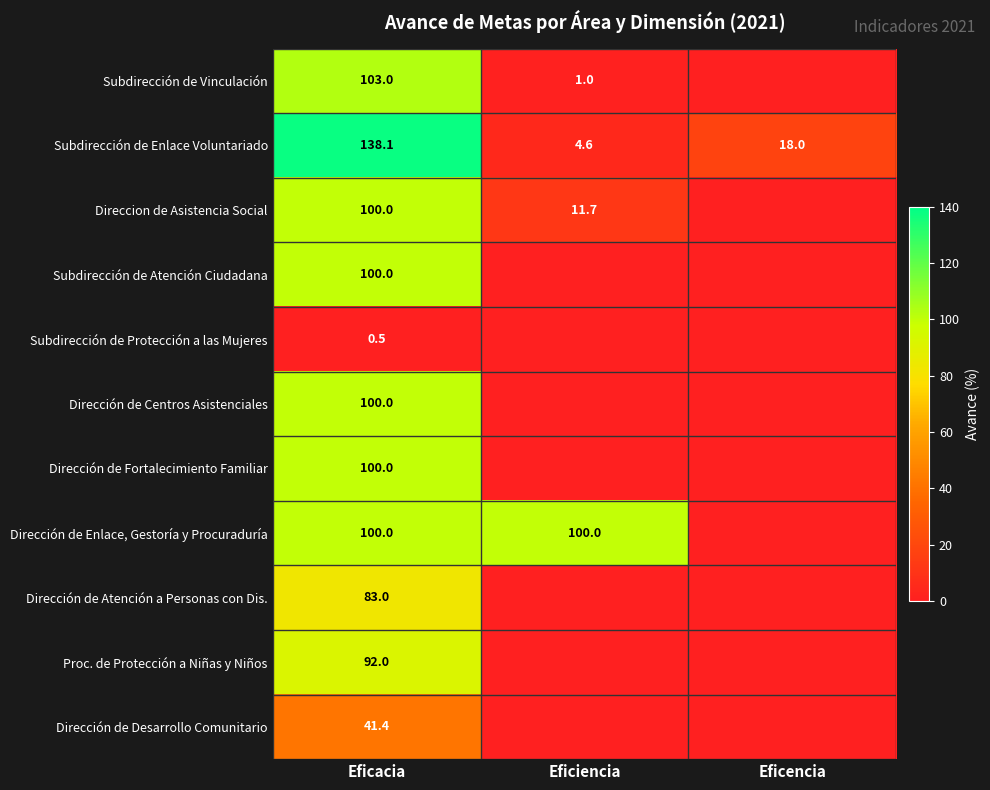

True or false: Proc. de Protección a Niñas y Niños has a value of 42.6 at Eficacia.

False